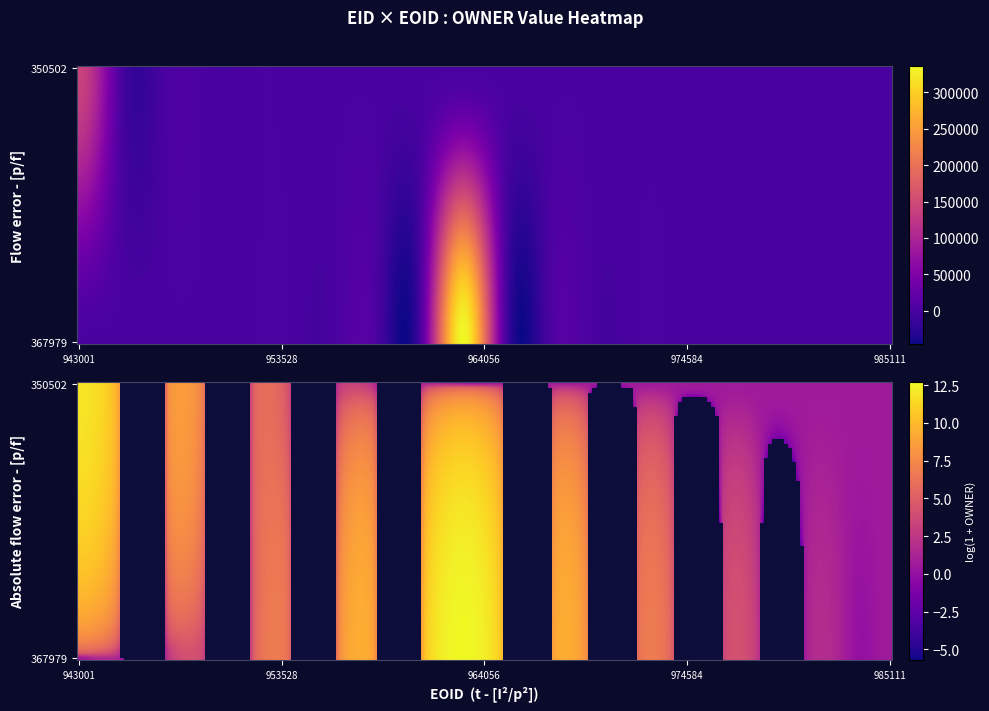

Reading left to right, what are all the values shown in this chart?

350502: 0=140717	1=0	2=0	3=0	4=0	5=0	6=0	7=0	8=0	9=0	10=0	11=0	12=0	13=0	14=0	15=0	16=0	17=0	18=0	19=0
367979: 0=0	1=0	2=0	3=0	4=0	5=0	6=0	7=0	8=0	9=336324	10=0	11=0	12=0	13=0	14=0	15=0	16=0	17=0	18=0	19=0